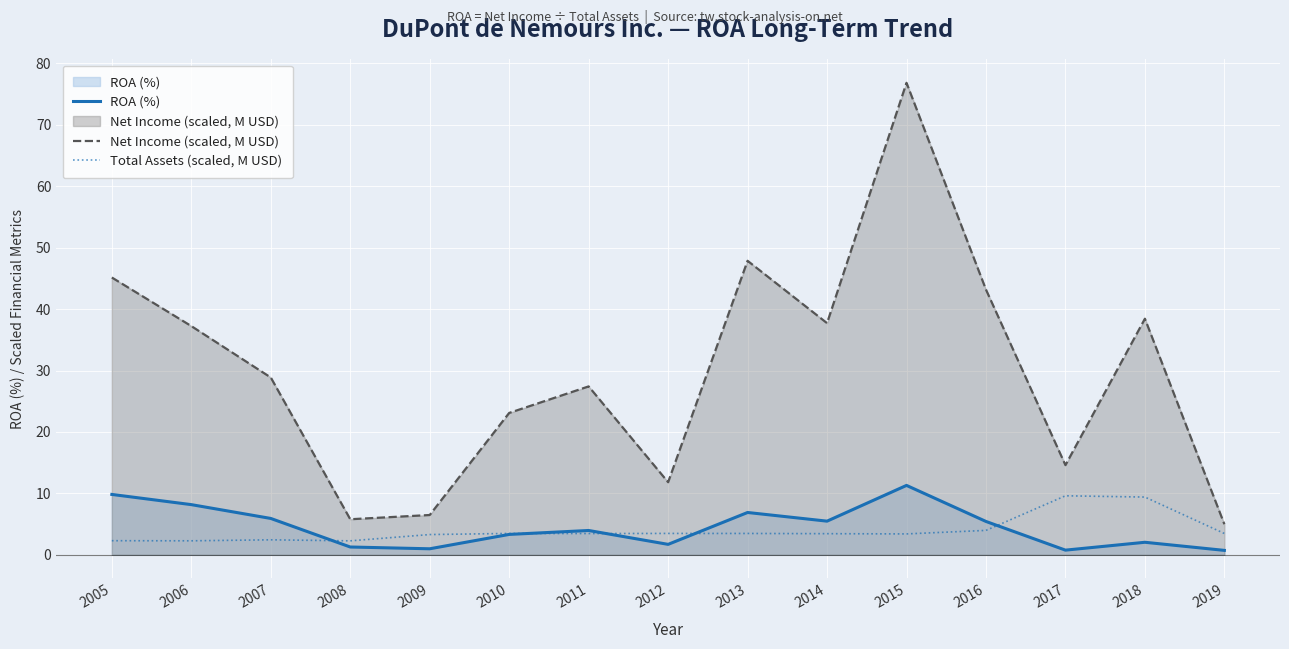

Rank the series at 2005 from highest to lowest value.

Net Income (scaled, M USD), ROA (%), Total Assets (scaled, M USD)